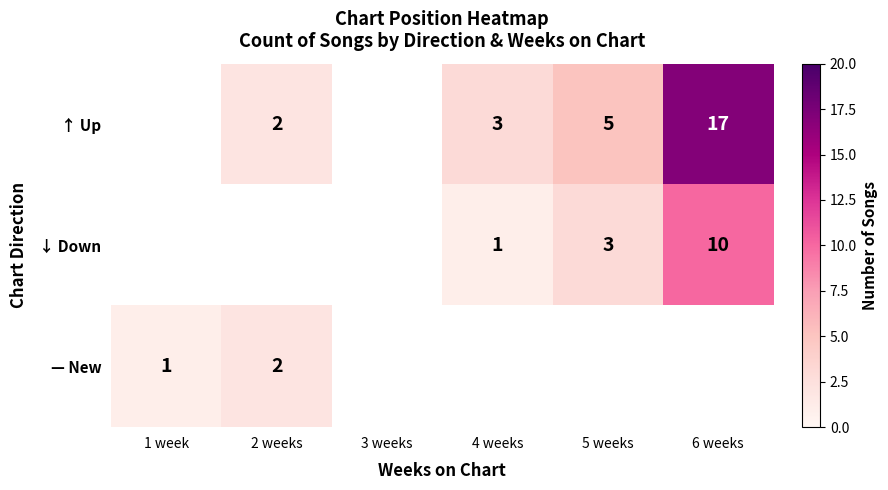

True or false: ↓ Down has a value of 1.4 at 4 weeks.

False